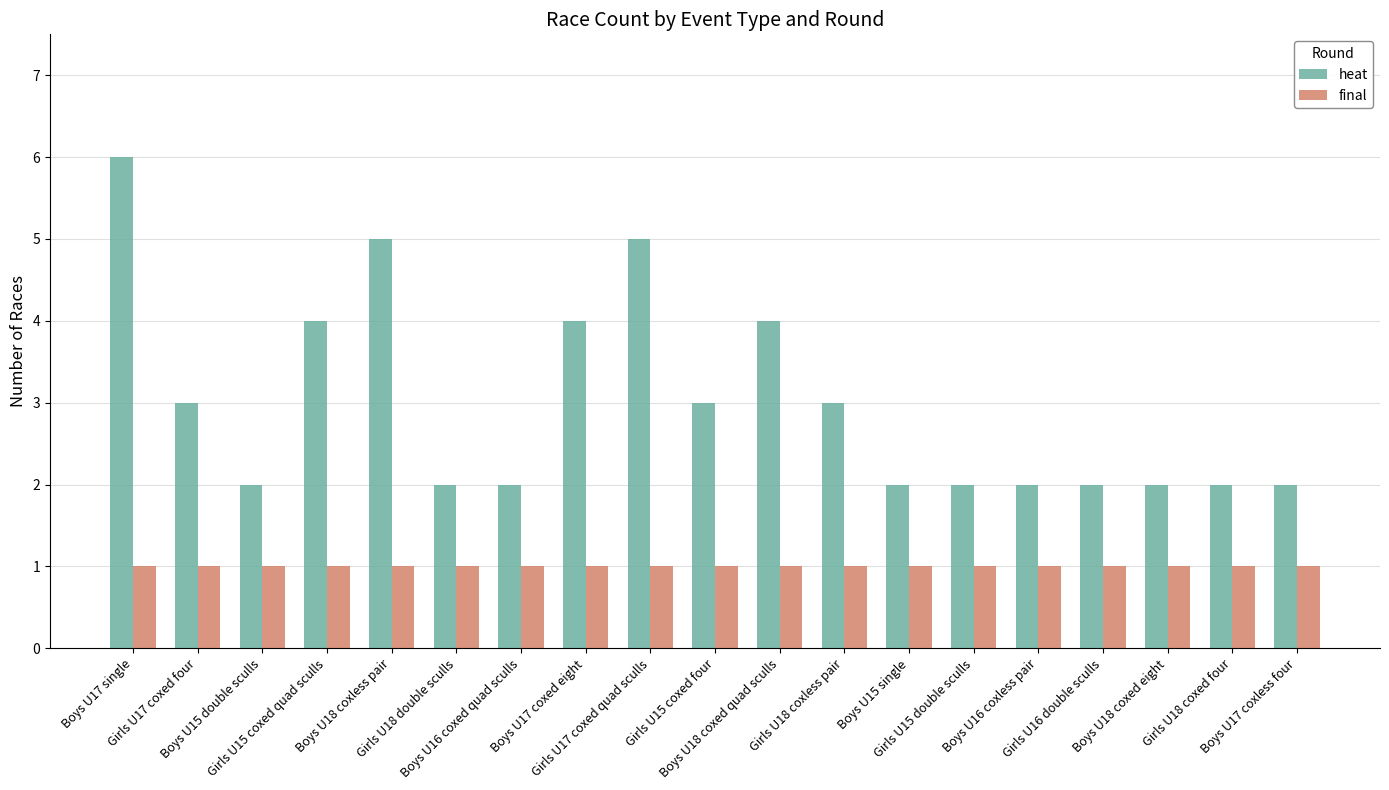

What is the label of the 9th bar from the right?

Boys U18 coxed quad sculls